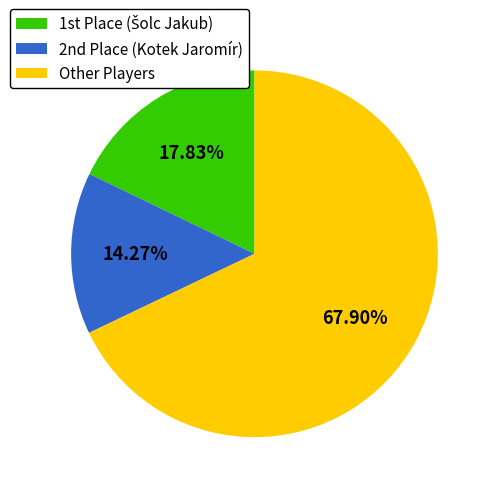

To the nearest percent, what is the difference between the largest and smallest slice percentages?

54%